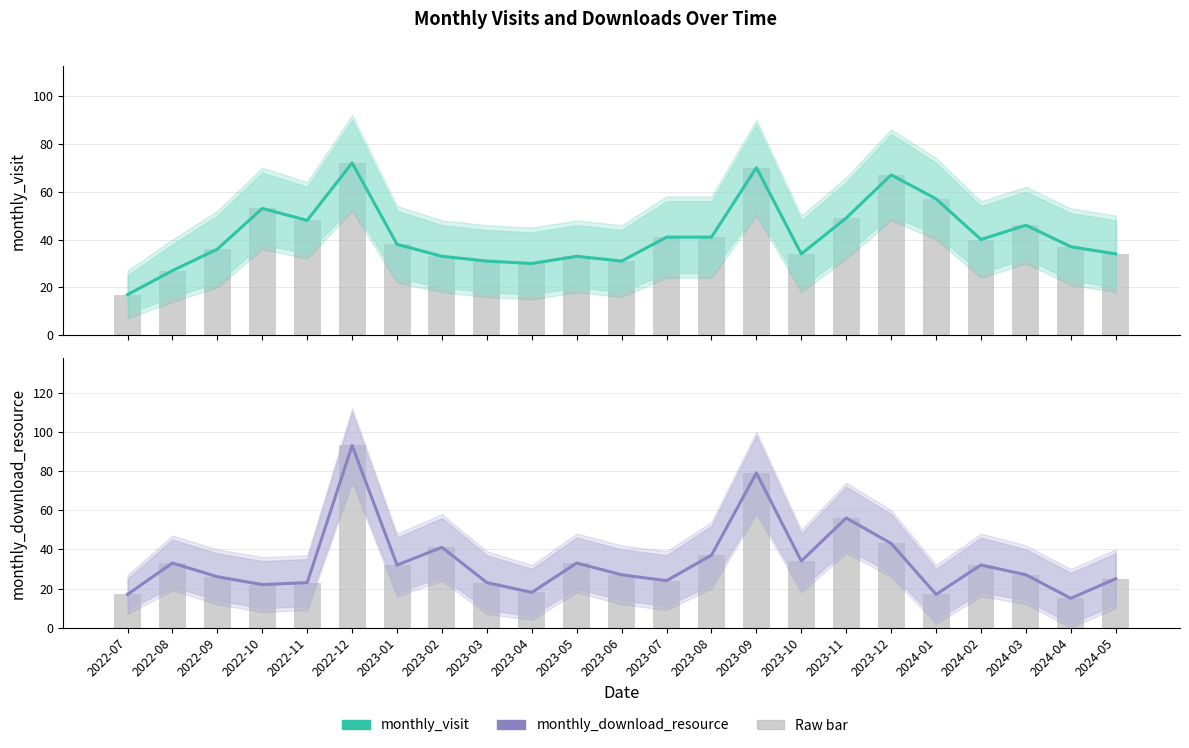

At which category is the sum across all series the highest?

2022-12